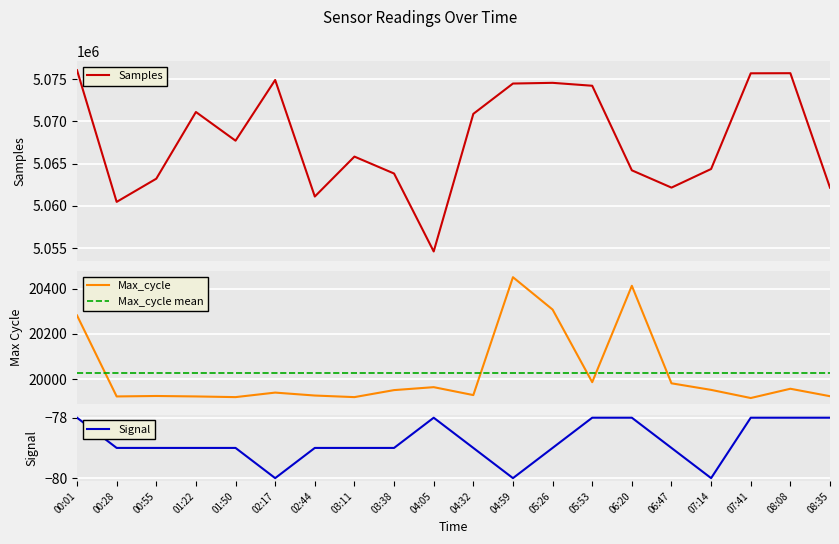

What is the difference between the second highest and minimum values in the Signal series?

2